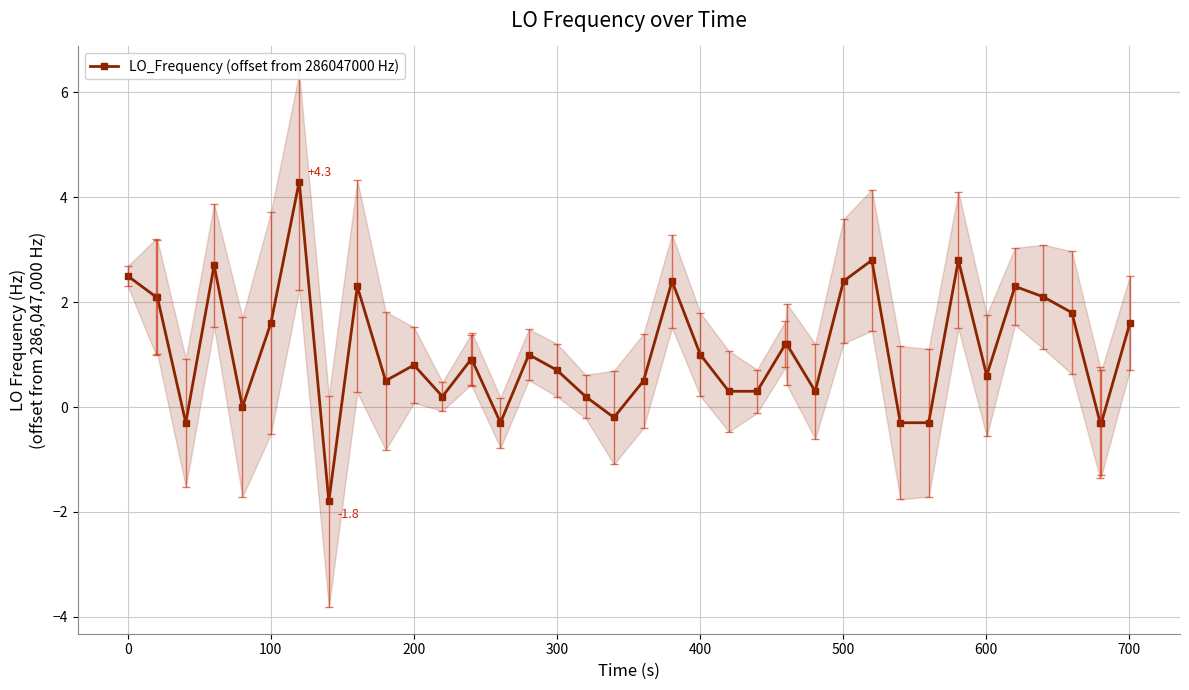

What is the difference between the maximum and minimum values?

6.1